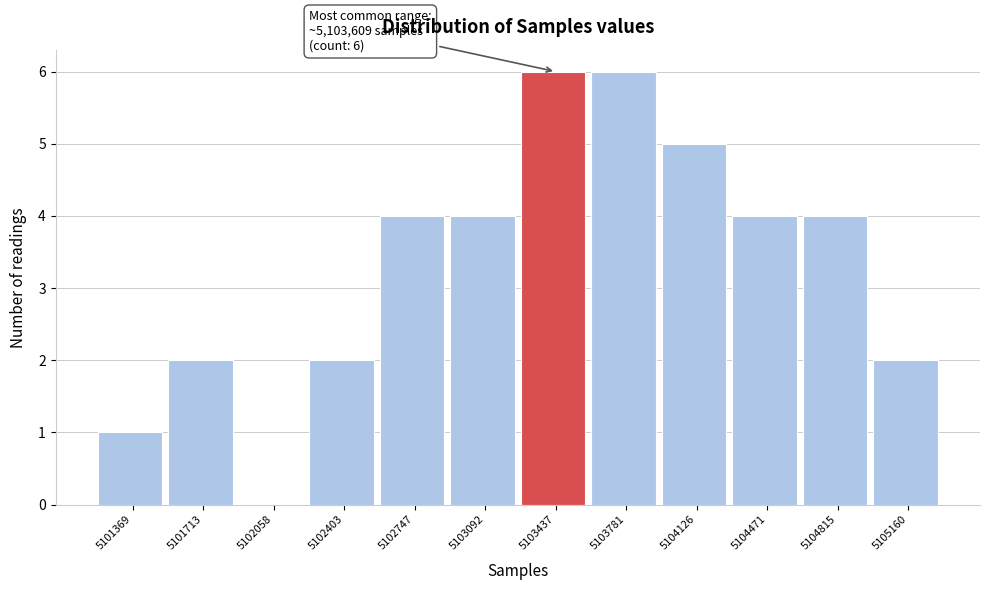

Reading left to right, what are all the values shown in this chart?

5101369=1	5101713=2	5102058=0	5102403=2	5102747=4	5103092=4	5103437=6	5103781=6	5104126=5	5104471=4	5104815=4	5105160=2